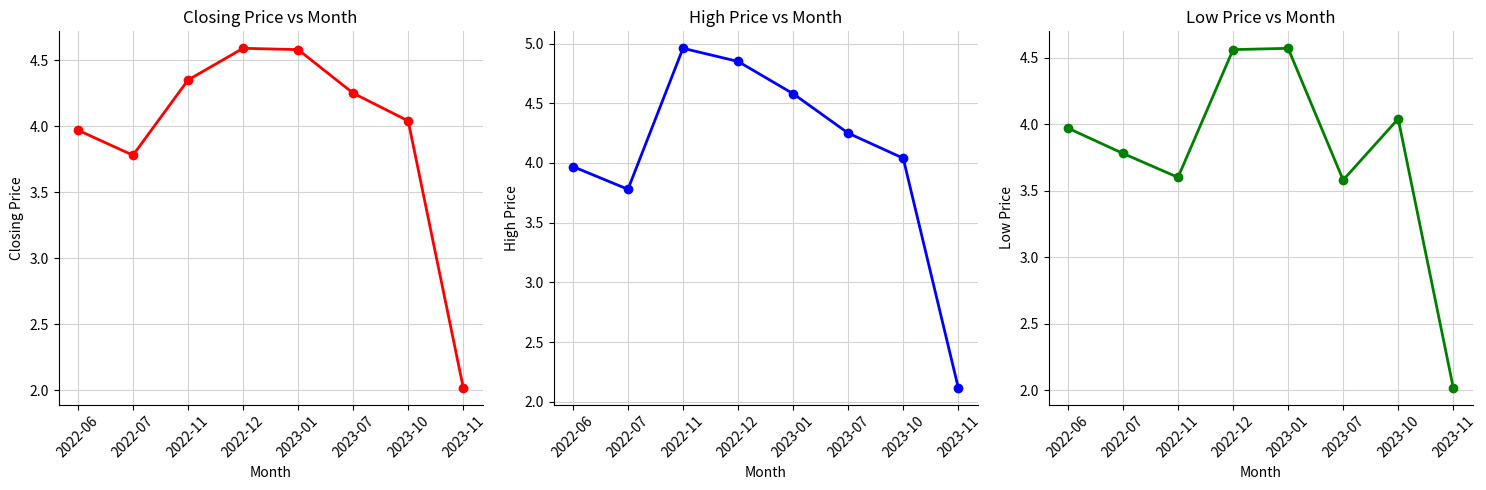

Does the chart display data point markers on the line(s)?

Yes